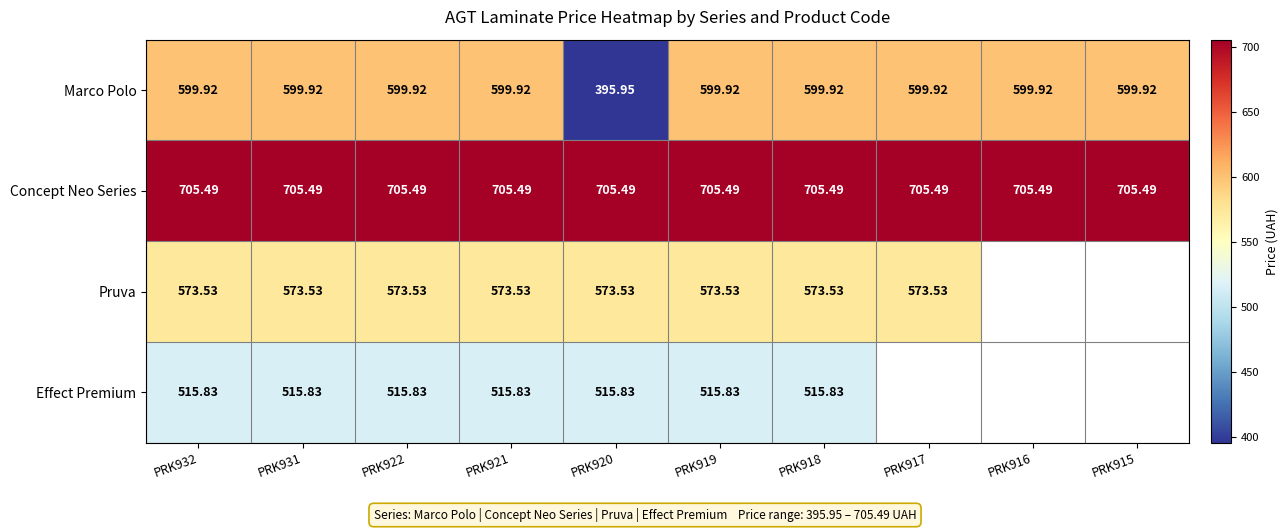

At which label does Marco Polo first exceed 599?

PRK932